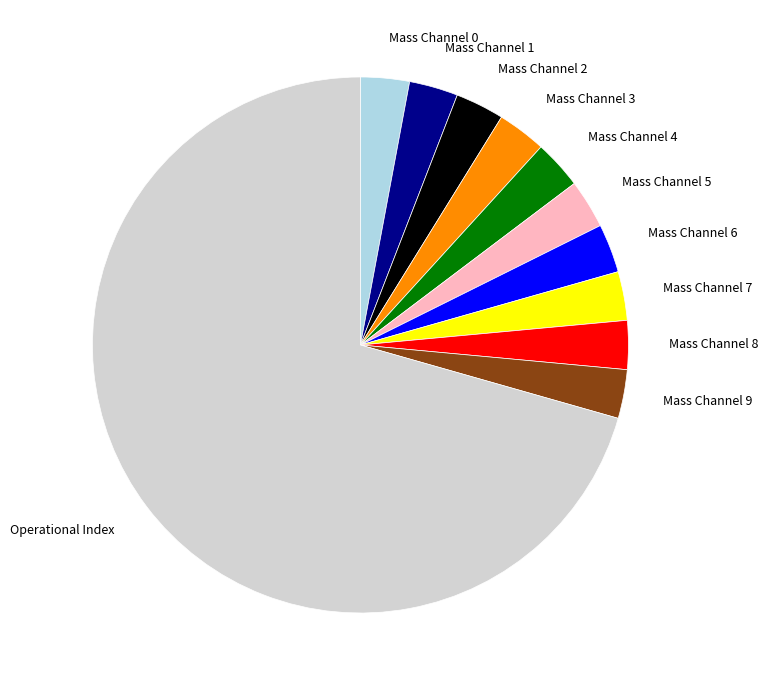

Is the sum of Mass Channel 6 and Mass Channel 9 greater than half?

No